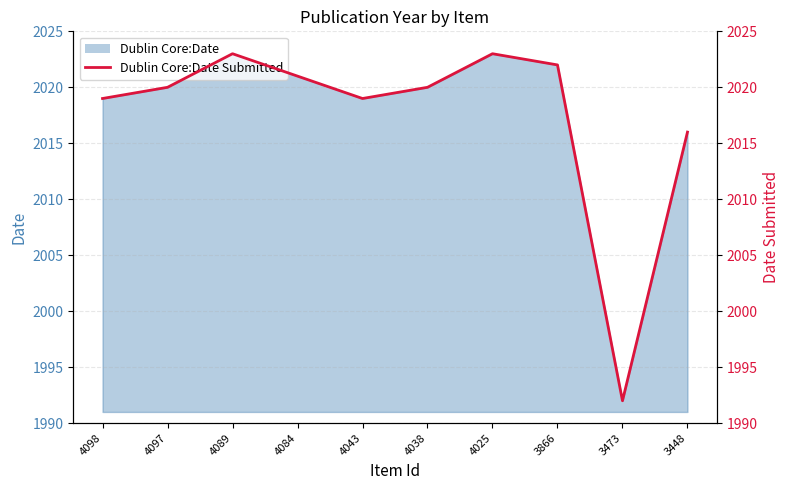

What is the difference between the values at 4043 and 4089?

4